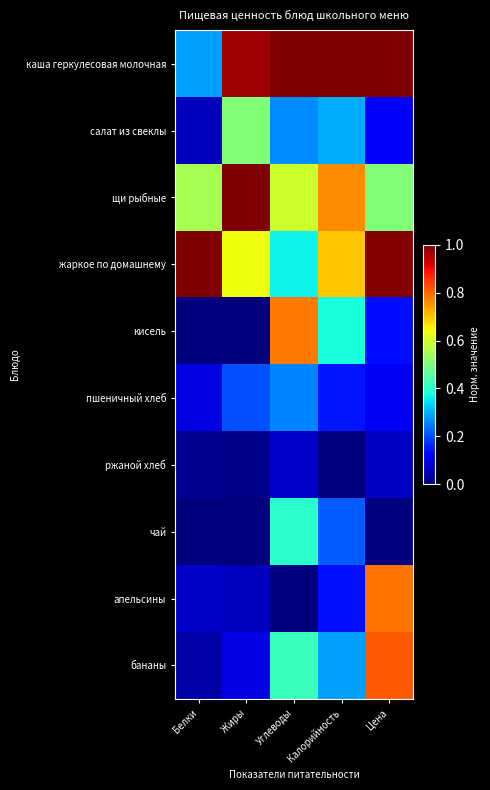

Which series has the largest range (max minus min)?

апельсины